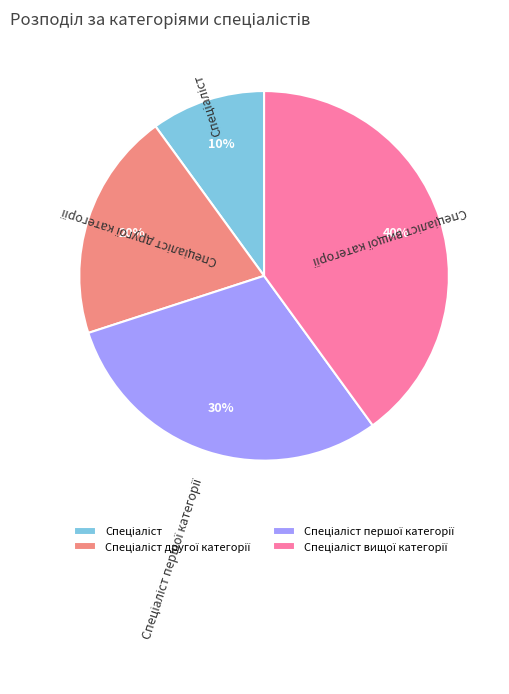

Is there any slice that represents more than half of the pie?

No